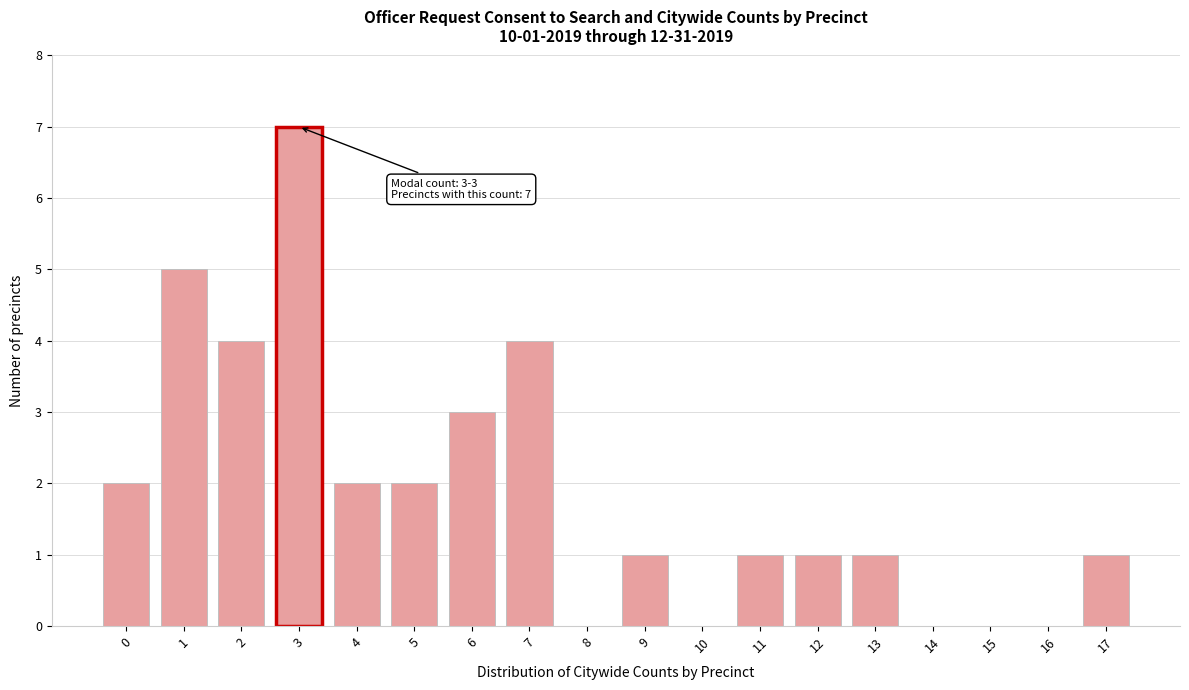

Reading right to left, list all the values displayed in this chart.

17=1	16=0	15=0	14=0	13=1	12=1	11=1	10=0	9=1	8=0	7=4	6=3	5=2	4=2	3=7	2=4	1=5	0=2